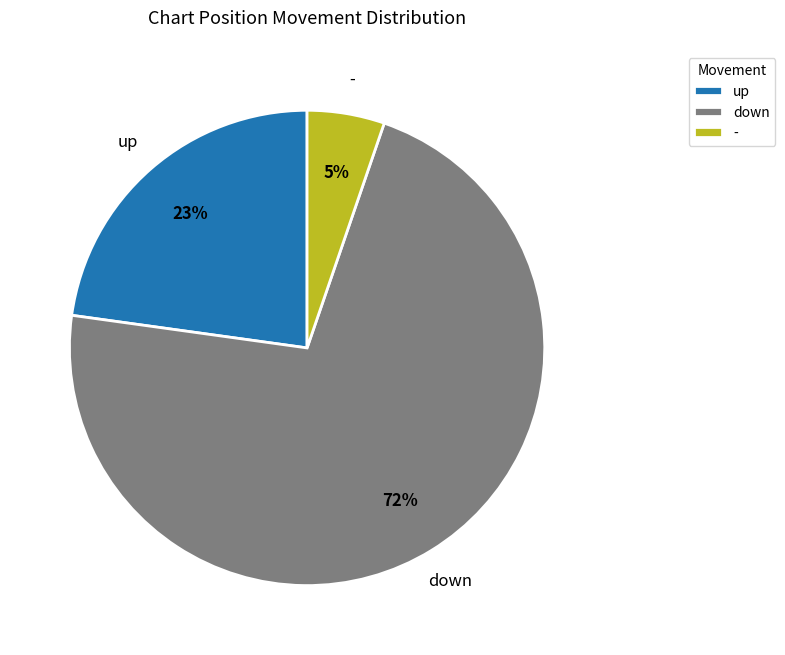

Rank the categories by value from lowest to highest.

-, up, down